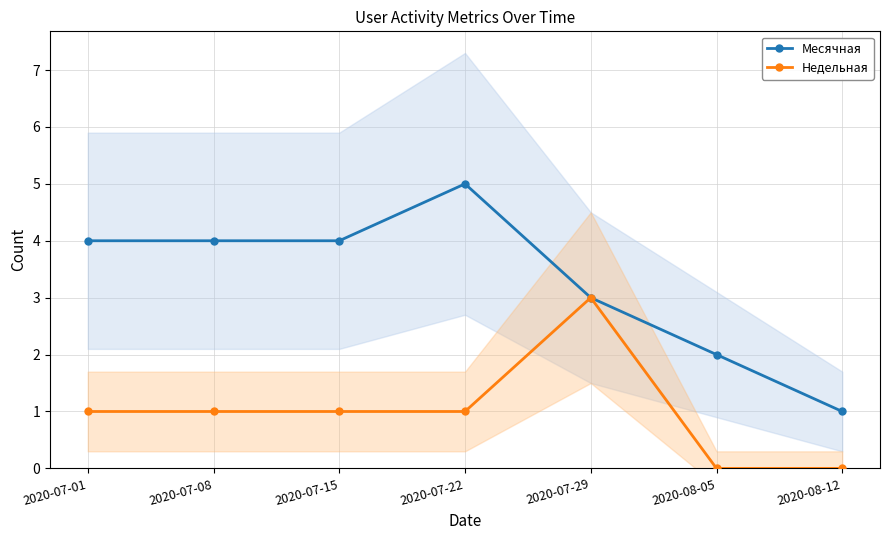

How many lines are shown in the chart?

2